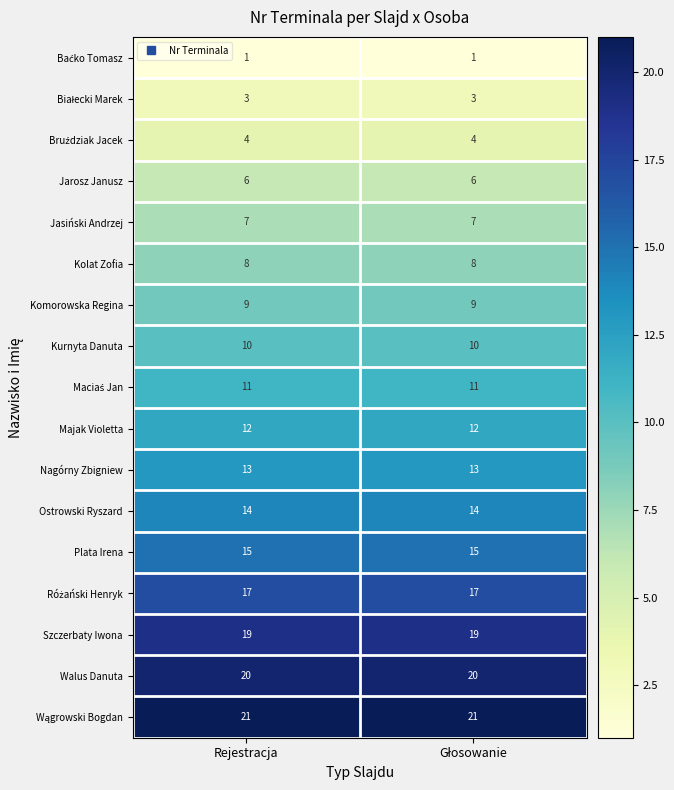

What is the spread (max minus min) of values at Rejestracja?

20